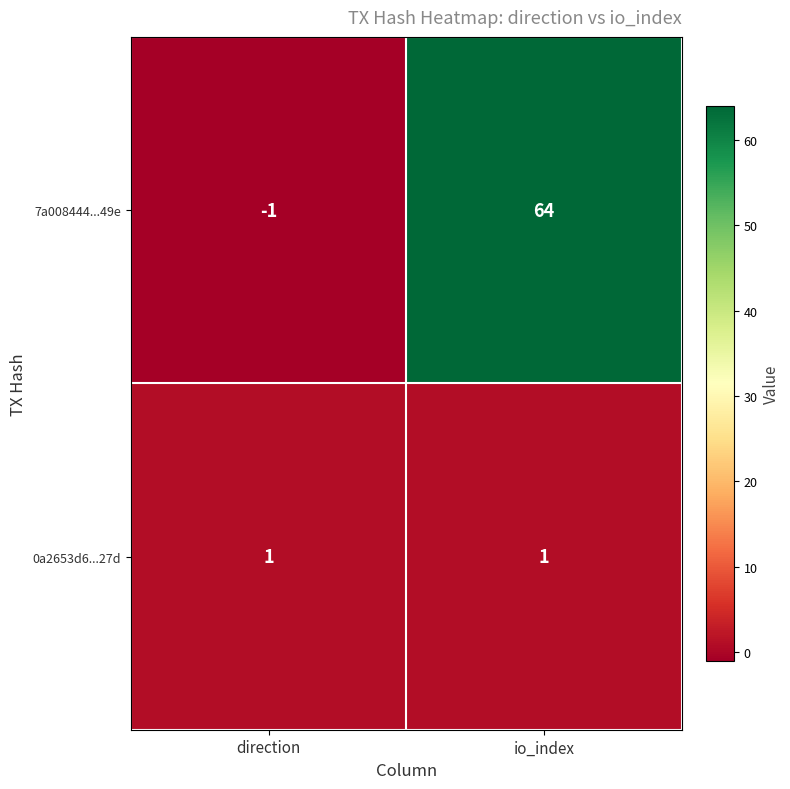

Reading right to left, what are all the values shown in this chart?

7a008444...49e: 64	-1
0a2653d6...27d: 1	1